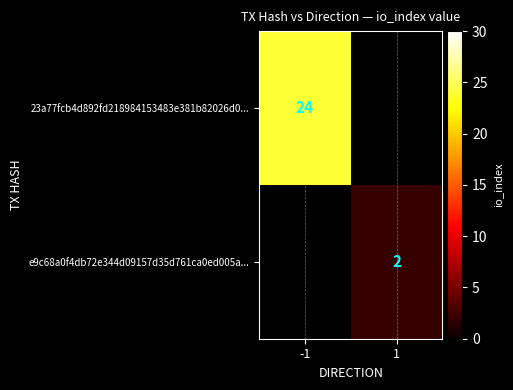

The 23a77fcb4d892fd218984153483e381b82026d0... series shows 24 at -1. True or false?

True